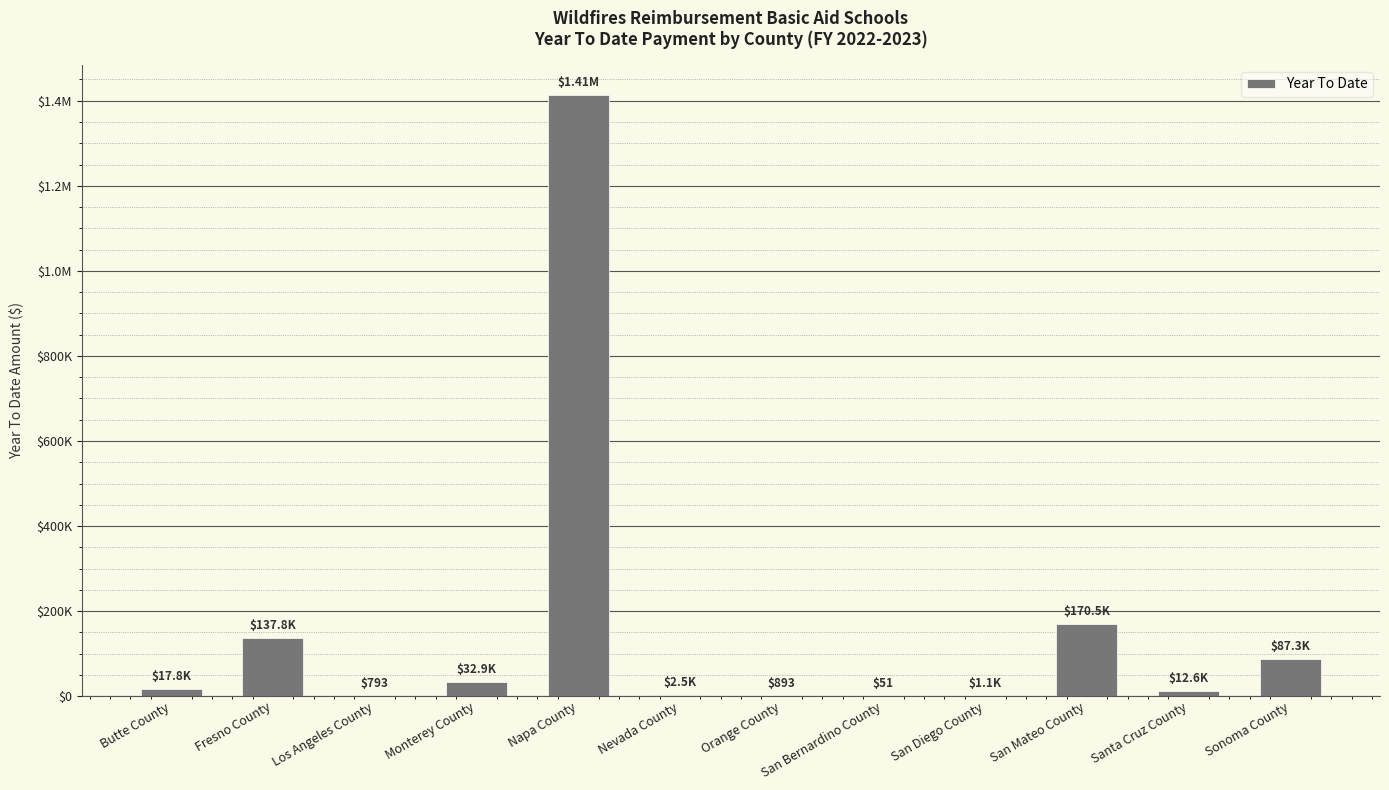

Which label corresponds to the largest value in the chart?

Napa County